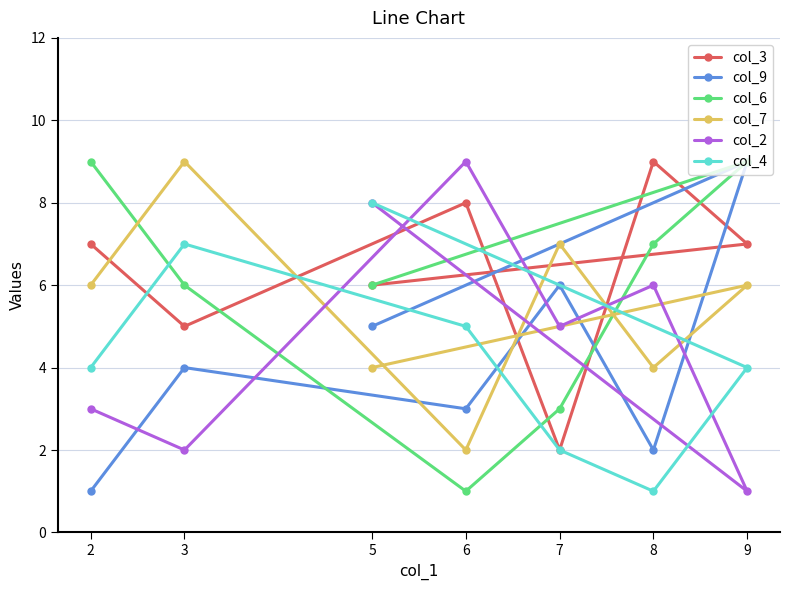

True or false: col_7 has a value of 9 at 3.

True